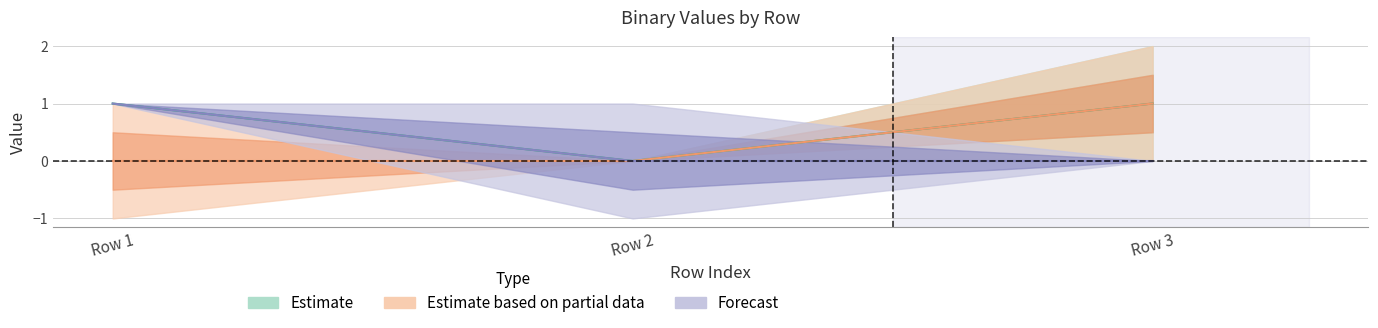

What is the value of the col_2 point at the 3rd from the left?

1